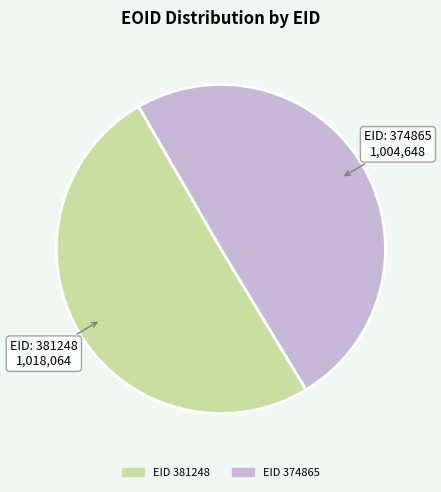

Is there any slice that represents more than half of the pie?

Yes